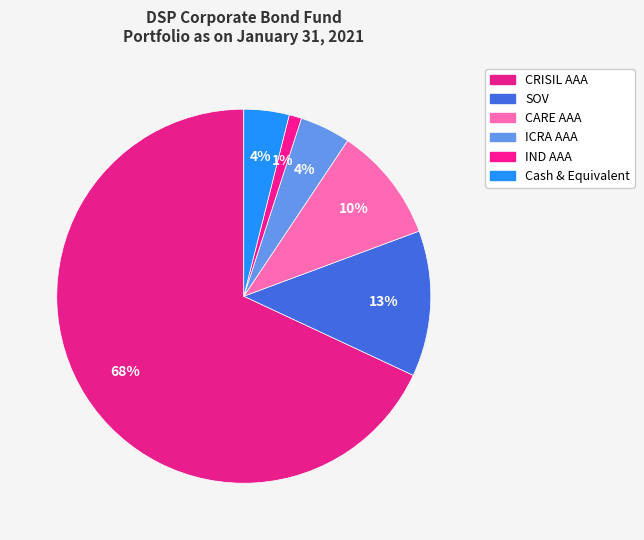

What percentage do CRISIL AAA and CARE AAA together represent?

78.0%